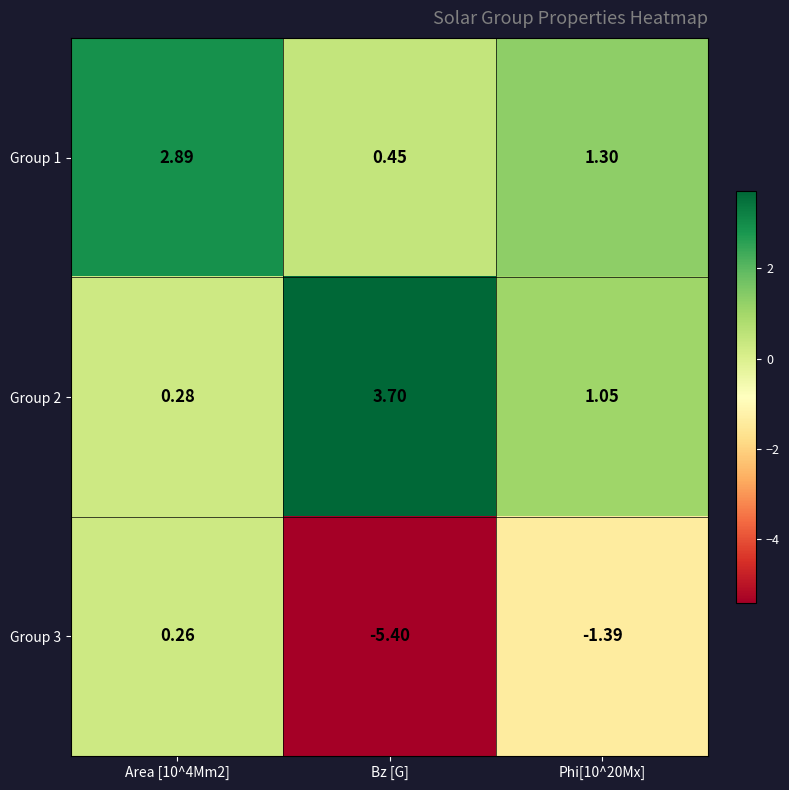

Is the value of Group 1 at Phi[10^20Mx] greater than the value of Group 3 at Phi[10^20Mx]?

Yes